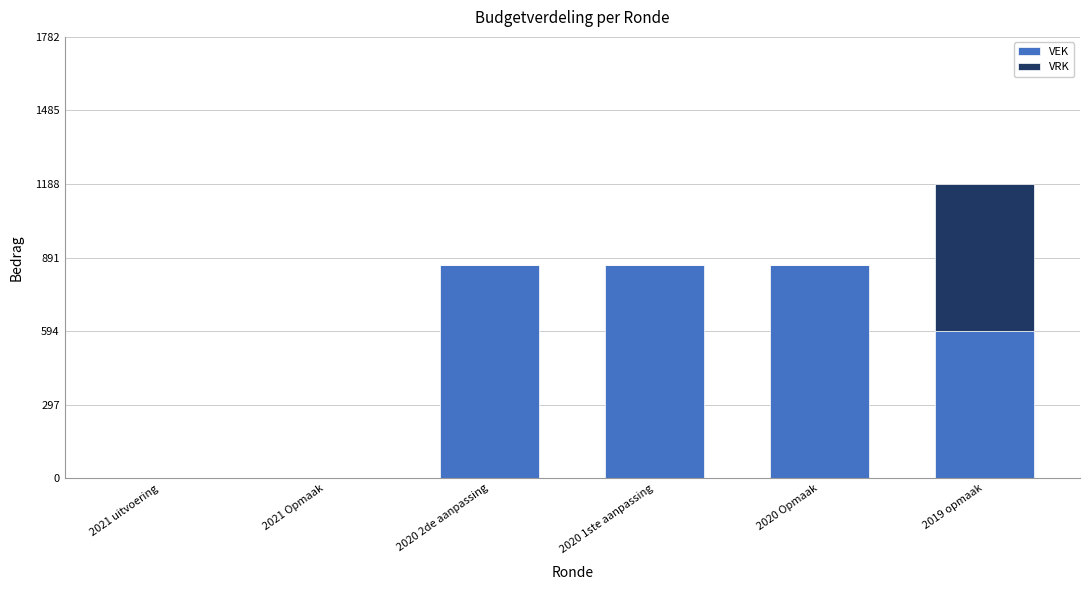

The value of VEK at 2021 Opmaak is 0. True or false?

True